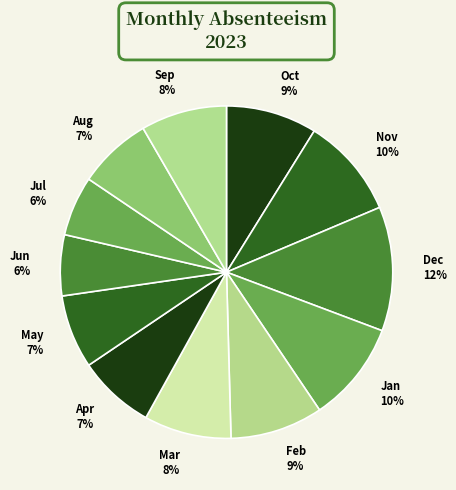

The May 7% slice represents 14% of the pie. True or false?

False